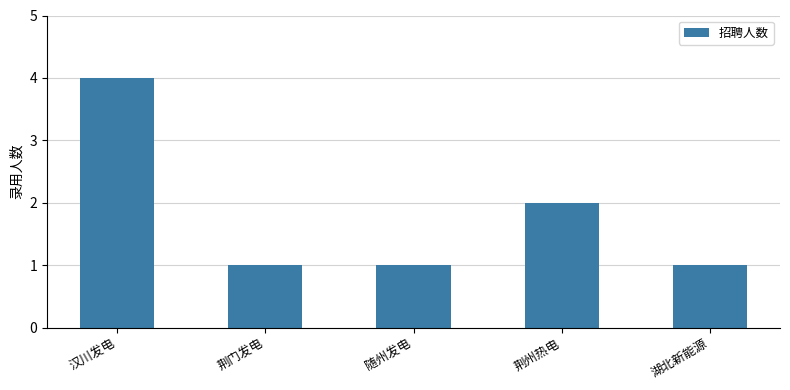

Between 汉川发电 and 湖北新能源, which is larger?

汉川发电